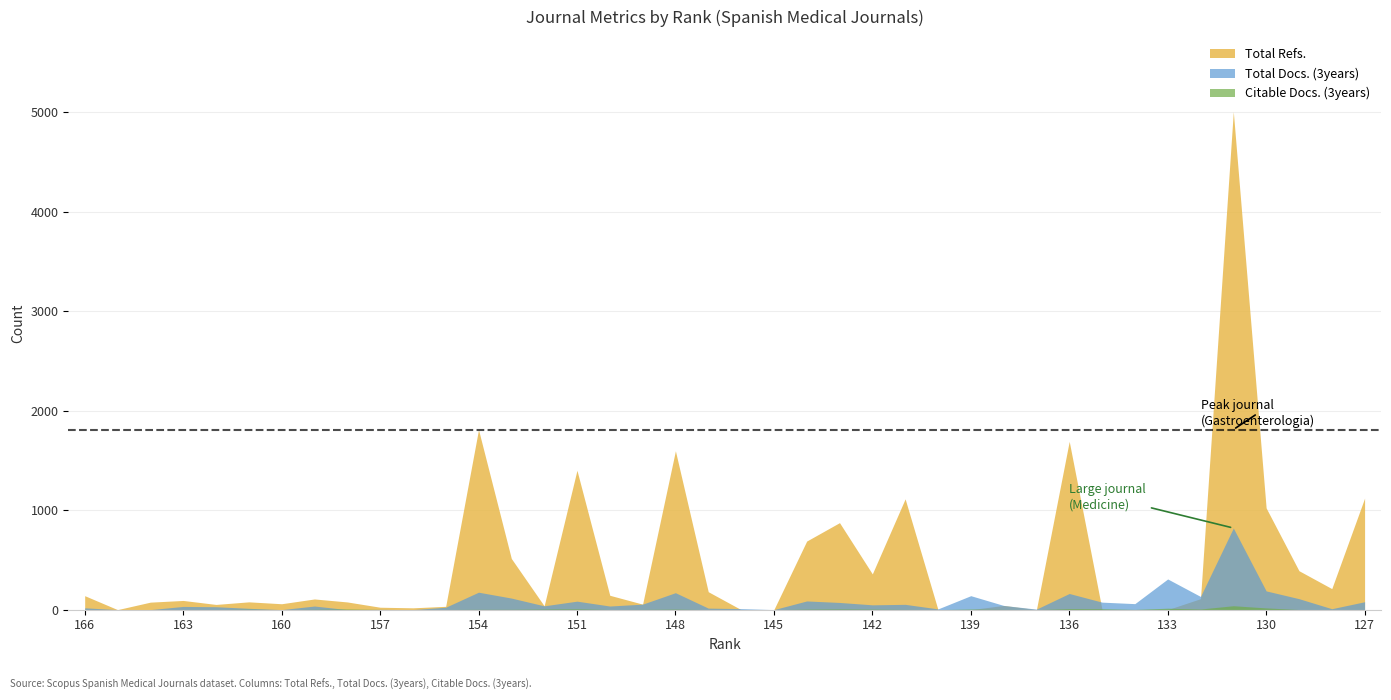

What is the value of the Citable Docs. (3years) point at the 35th from the left?

6